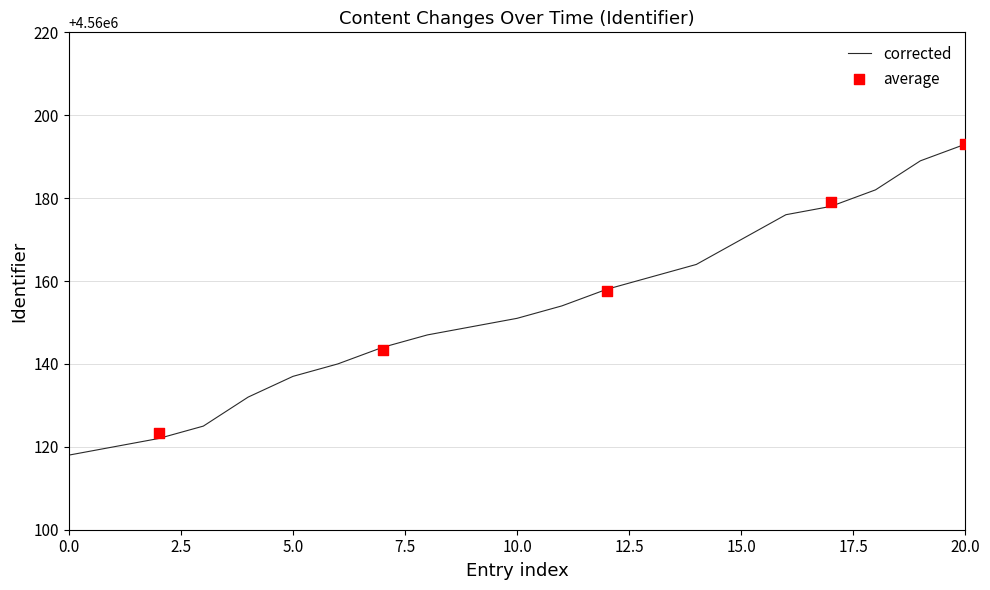

What is the lowest value of the corrected series?

4560118